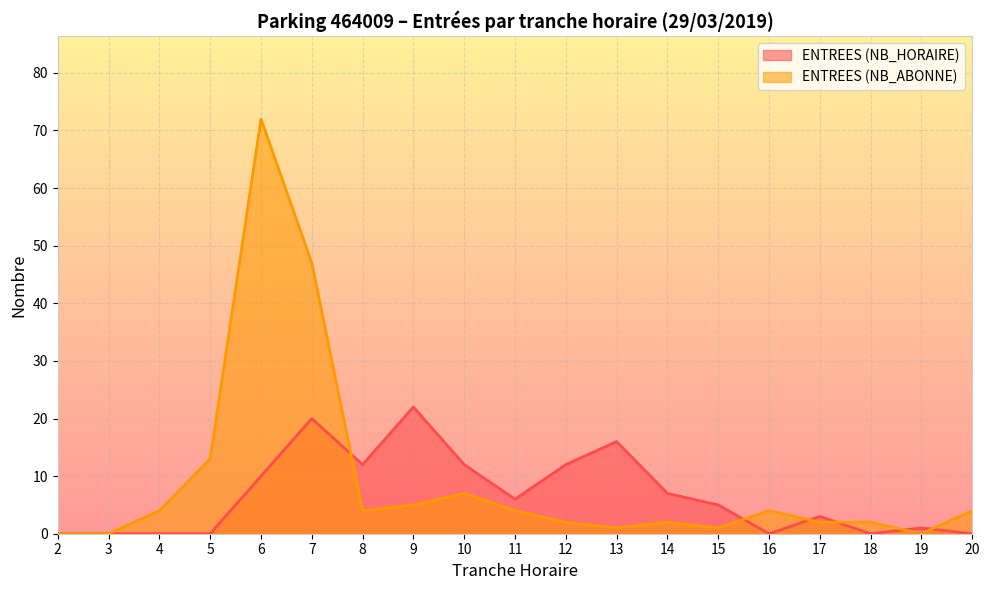

What is the spread (max minus min) of values at 19?

1